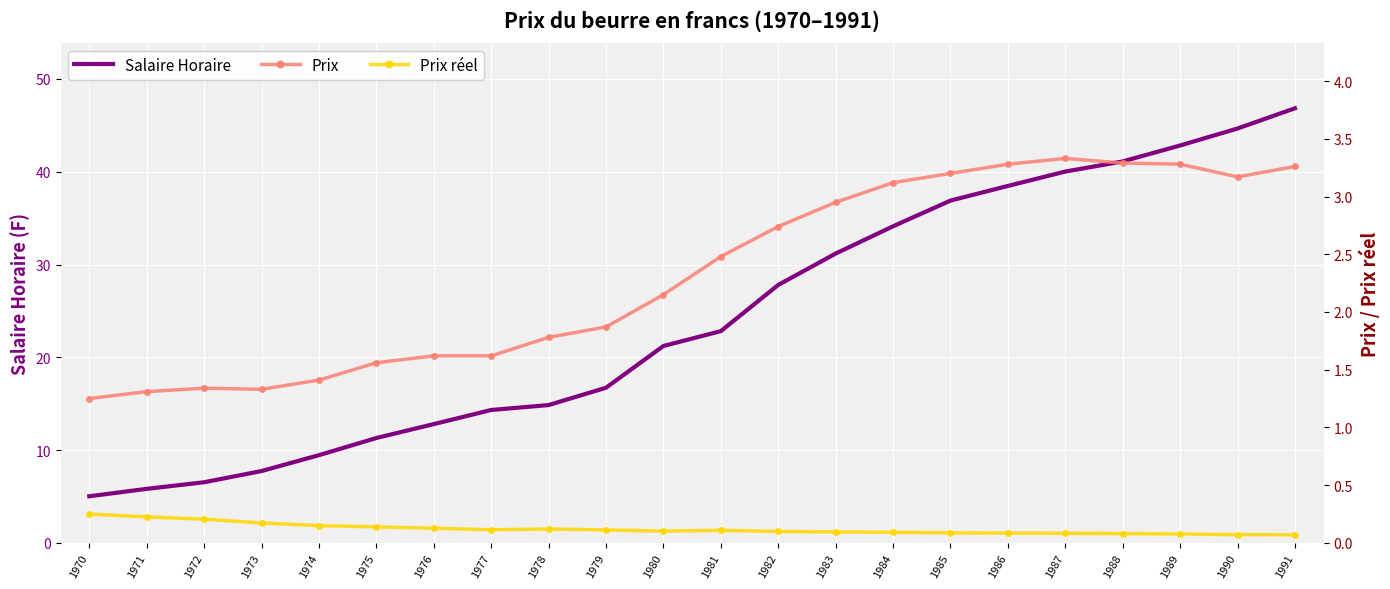

At which category is the sum across all series the highest?

1991